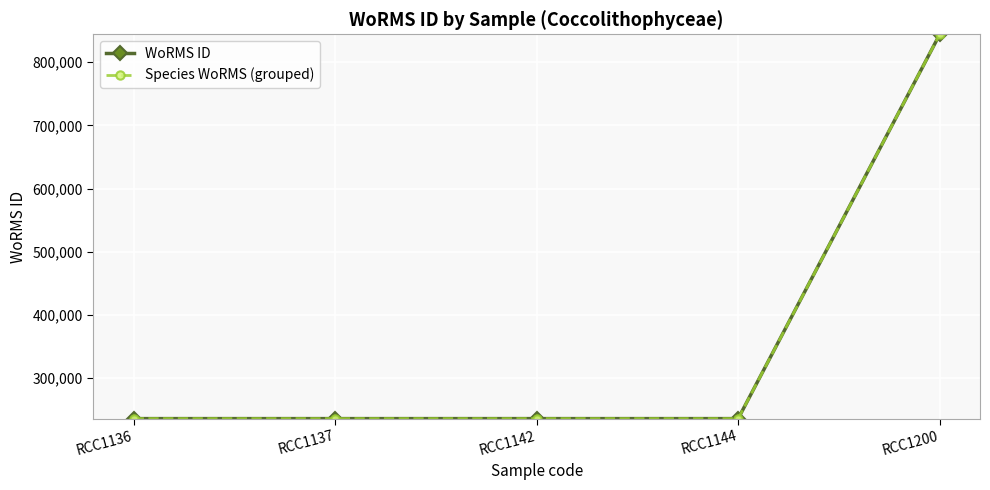

Which series has the largest range (max minus min)?

WoRMS ID